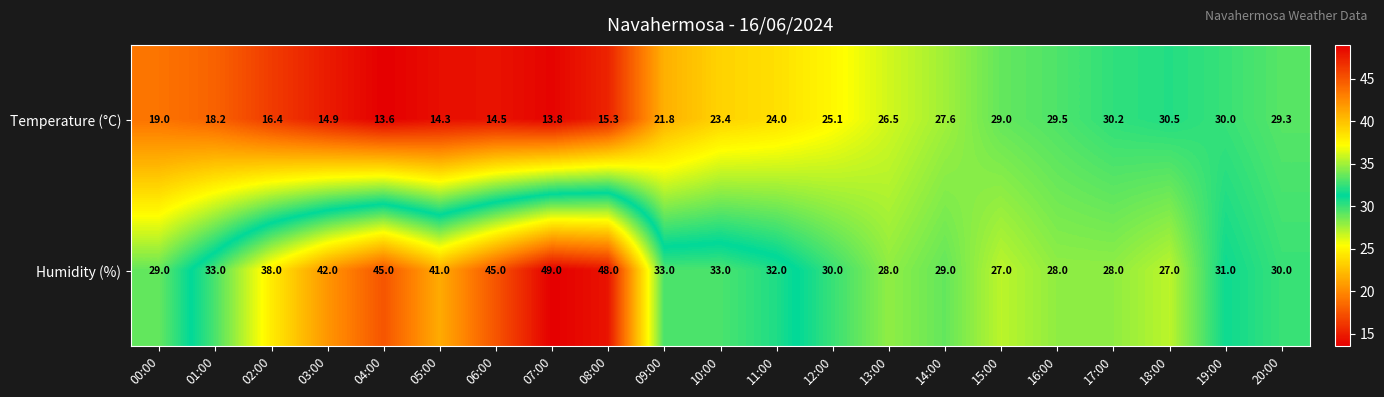

How many series are shown in this chart?

2